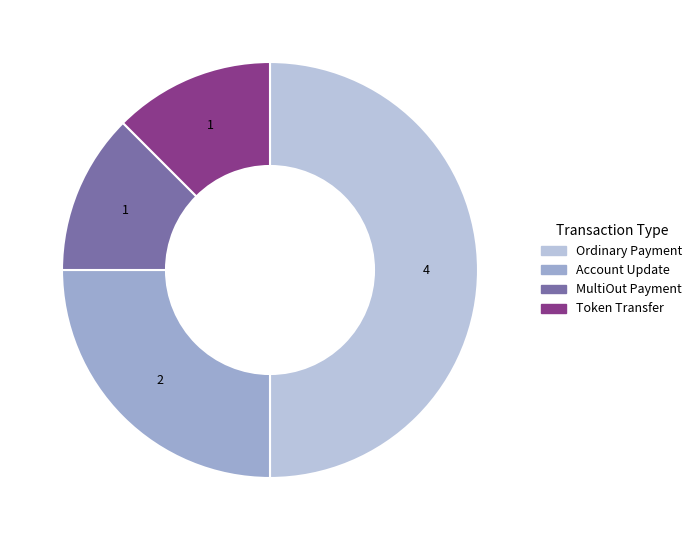

Does any single category account for the majority?

No